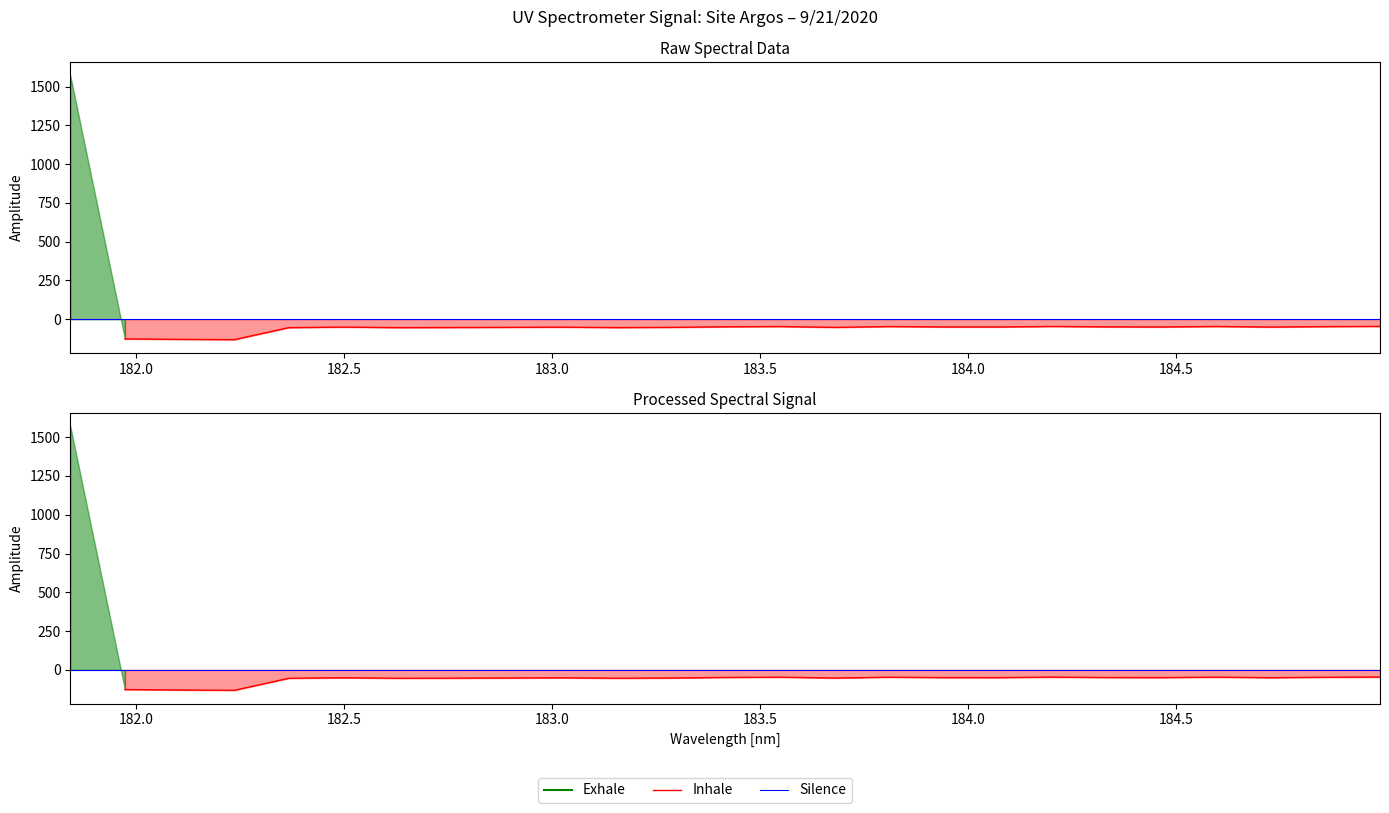

How many points are lower than both their immediate neighbors (excluding endpoints)?

7